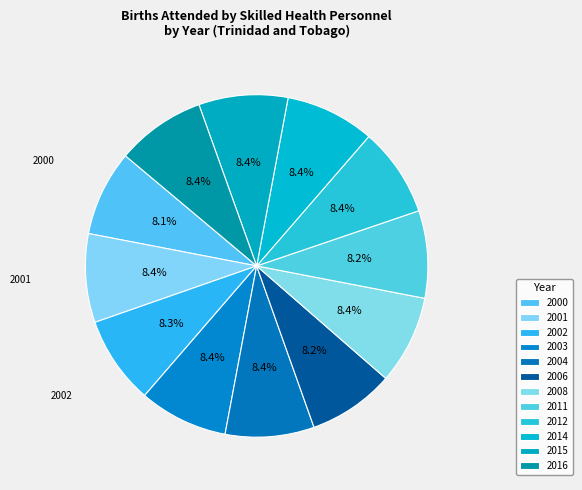

Count the number of slices in the pie.

12